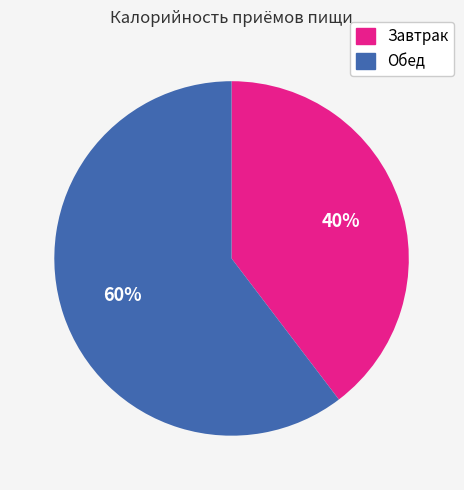

Count the number of slices in the pie.

2